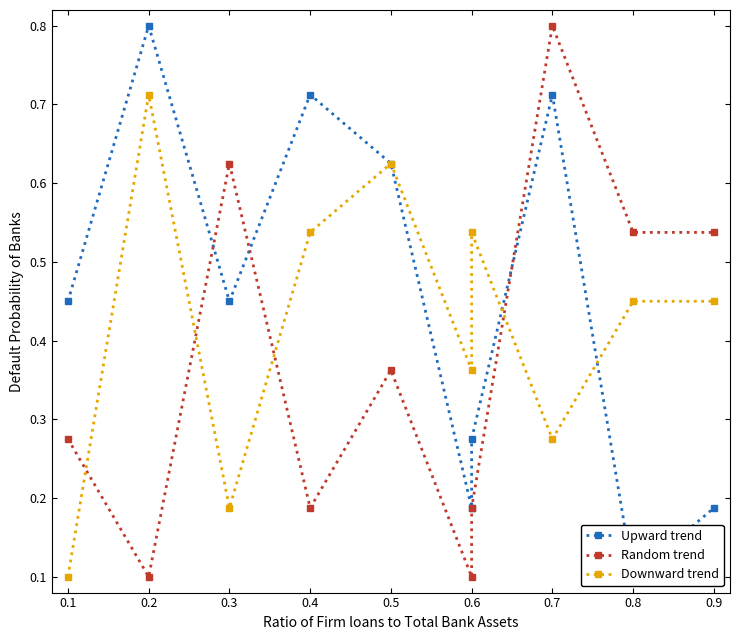

Which category has the highest value across all series?

0.2